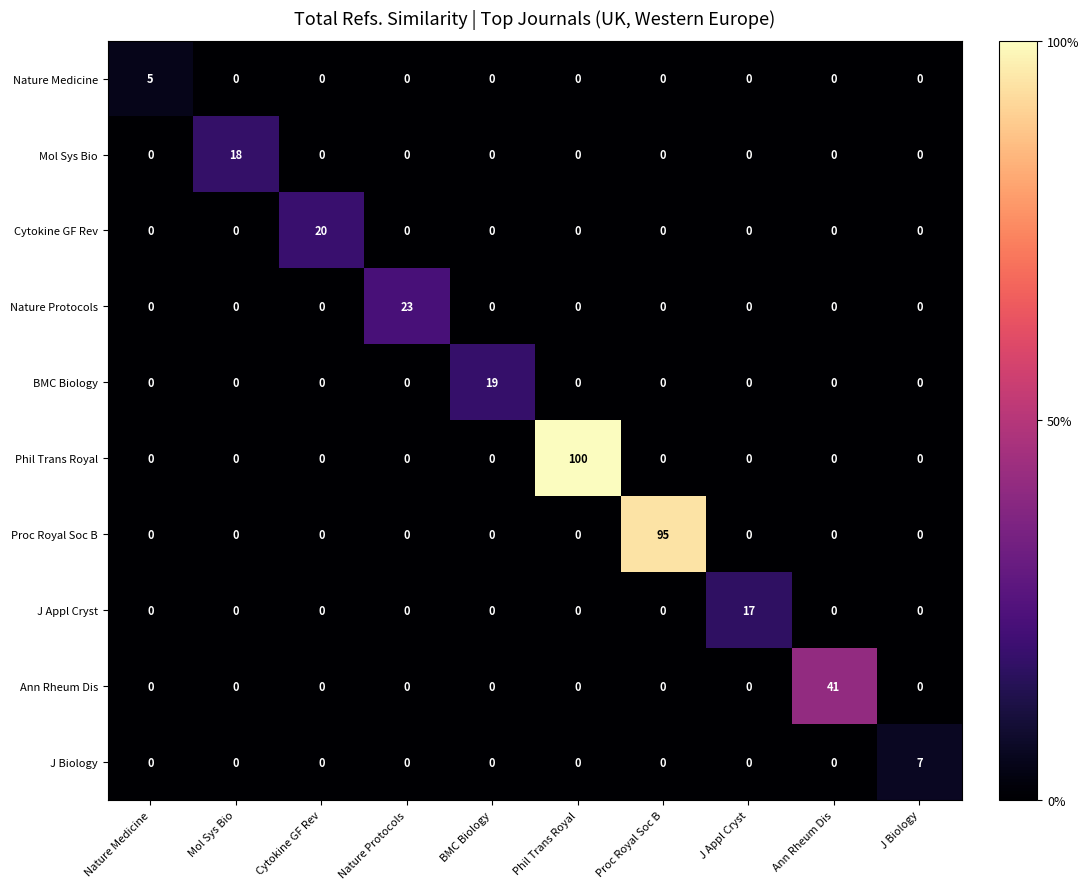

Which category has the highest value across all series?

Phil Trans Royal